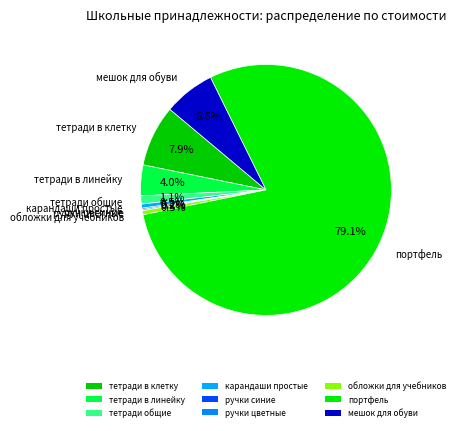

What is the change in value from тетради общие to мешок для обуви?

+105